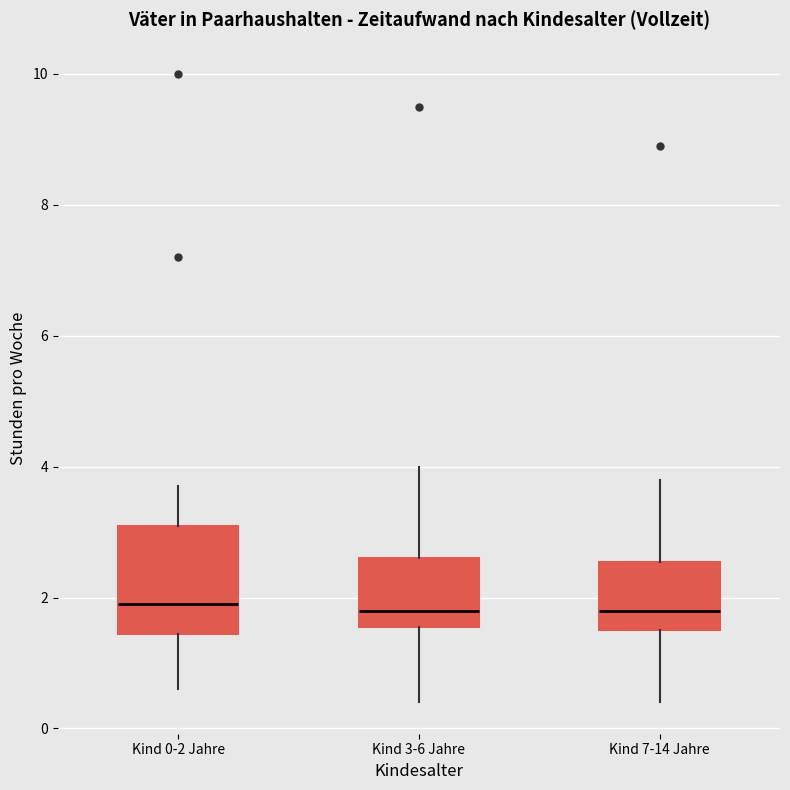

Reading left to right, read every box against the y-axis: the position of its median line, the range the box covers, and the ends of its whiskers. The values are not printed on the chart, so give them approximately, as read against the axis.

Kind 0-2 Jahre: median 2.0, box 1.4 to 3.2, whiskers 0.6 to 3.8
Kind 3-6 Jahre: median 1.8, box 1.6 to 2.6, whiskers 0.4 to 4.0
Kind 7-14 Jahre: median 1.8, box 1.6 to 2.6, whiskers 0.4 to 3.8